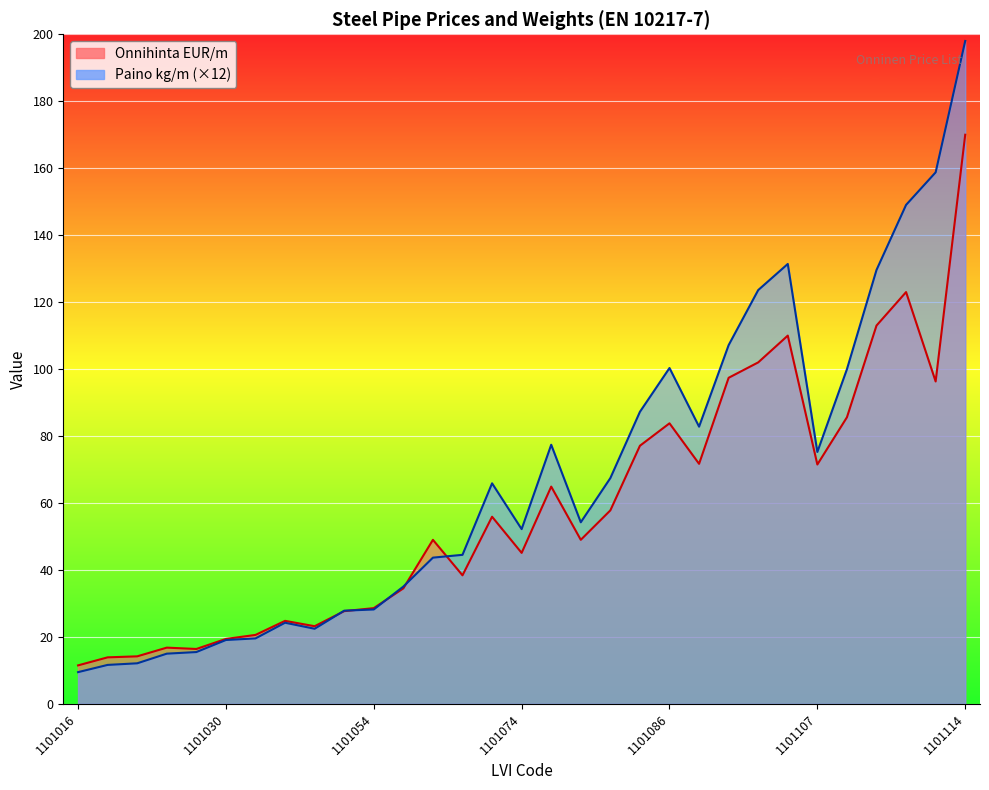

Is the value of Onnihinta EUR/m at 1101074 greater than the value of Paino kg/m at 1101077?

No